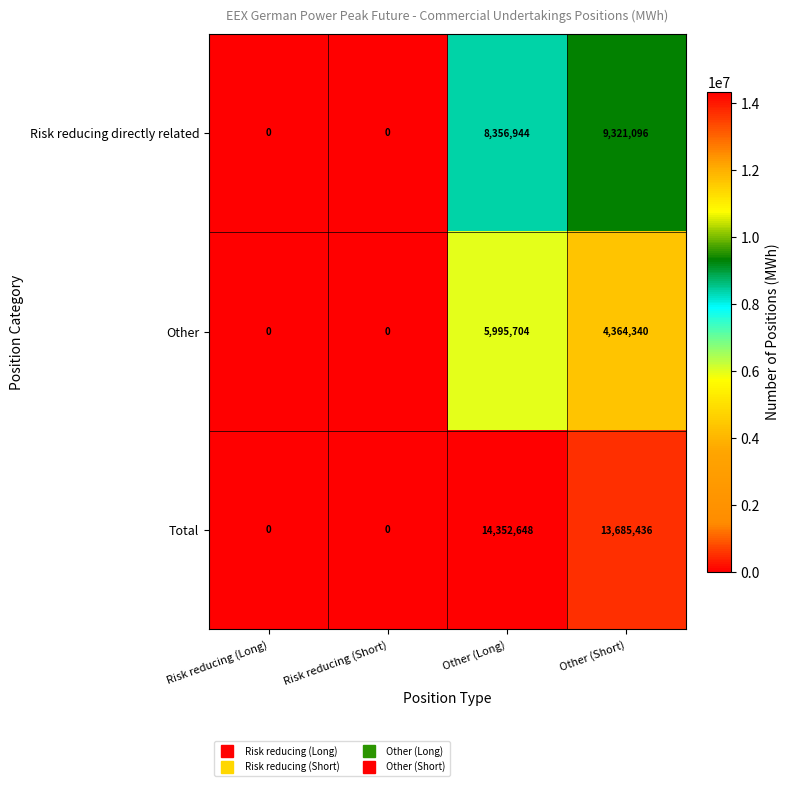

How many data points in Risk reducing directly related are less than 8356944?

2